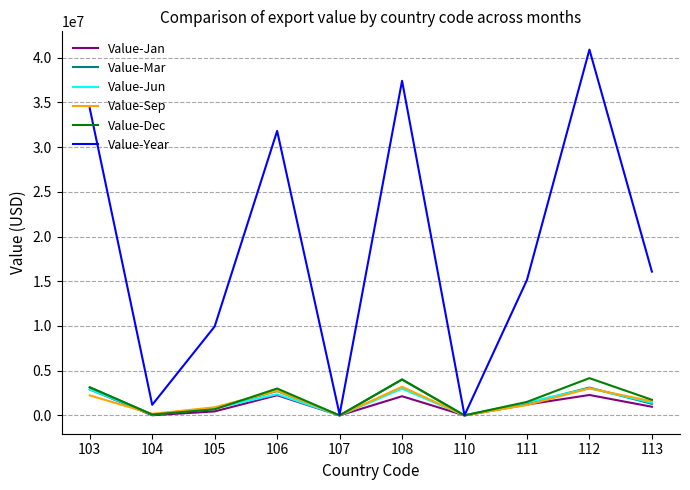

Which series has the widest spread of values?

Value-Year